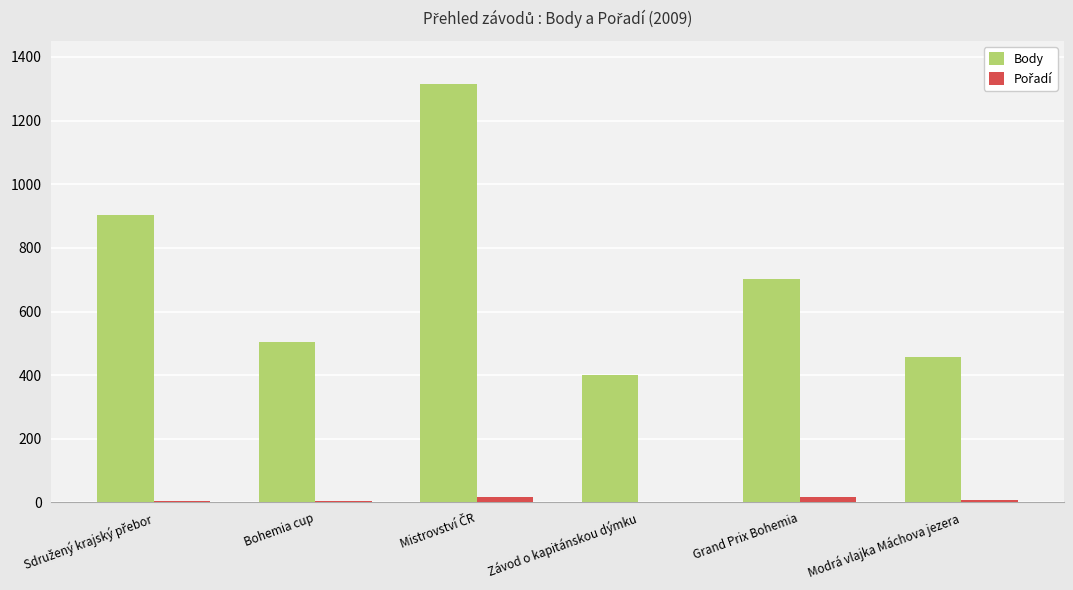

Which series has the largest total across all categories?

Body